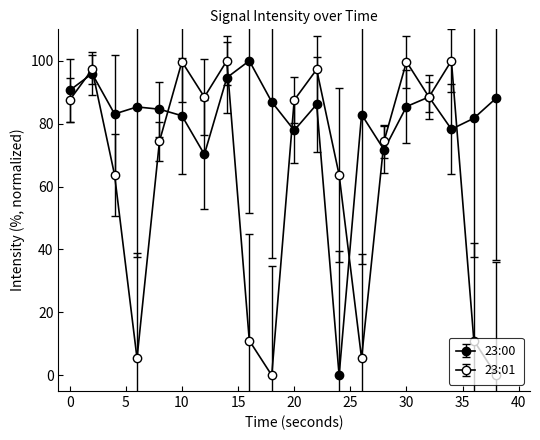

How many lines are shown in the chart?

2